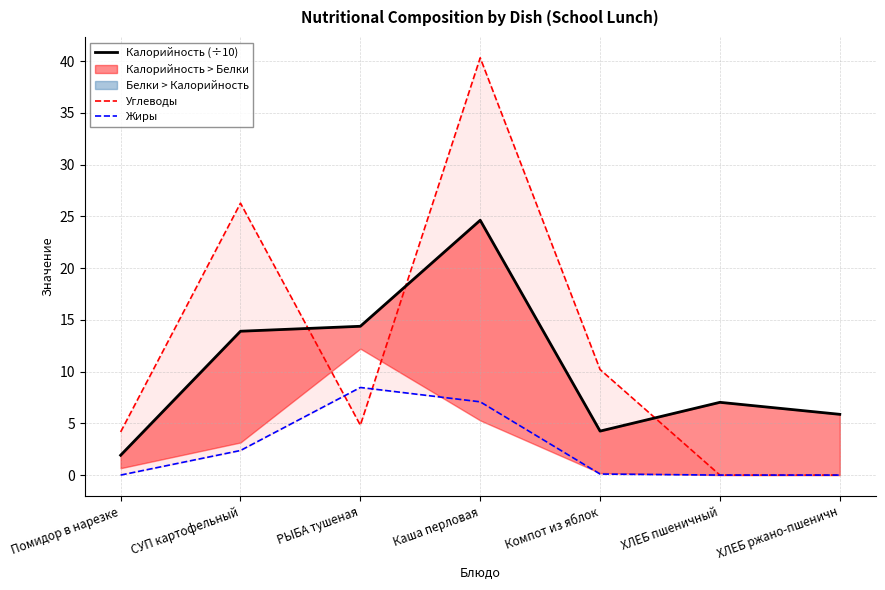

At which label does Калорийность (÷10) reach its peak?

Каша перловая